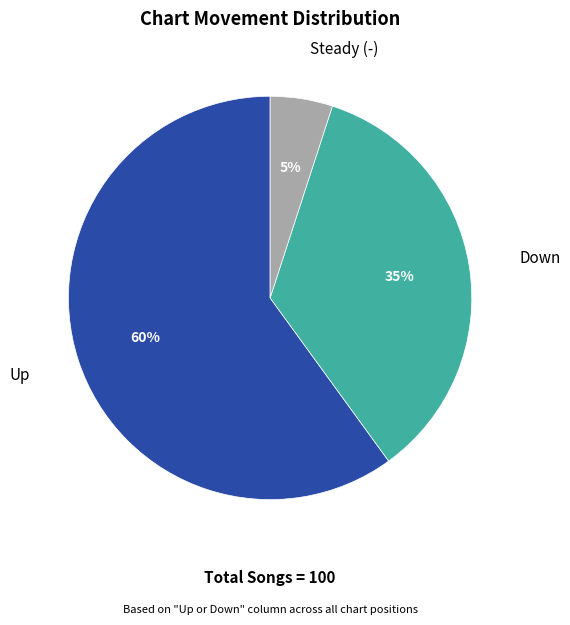

Is there a majority slice in this chart?

Yes